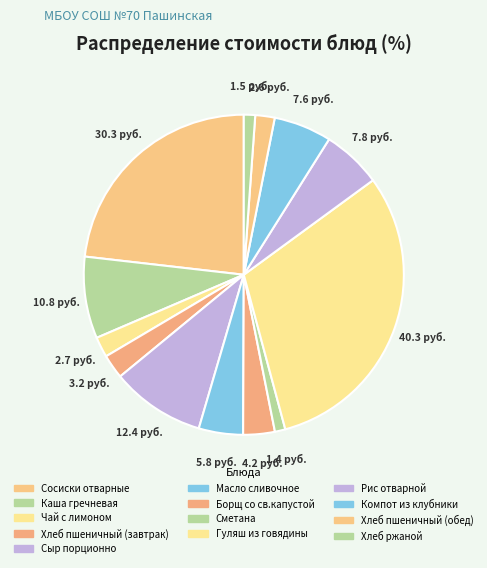

Combined, what portion of the pie is Хлеб пшеничный (завтрак) and Сосиски отварные?

25.6%